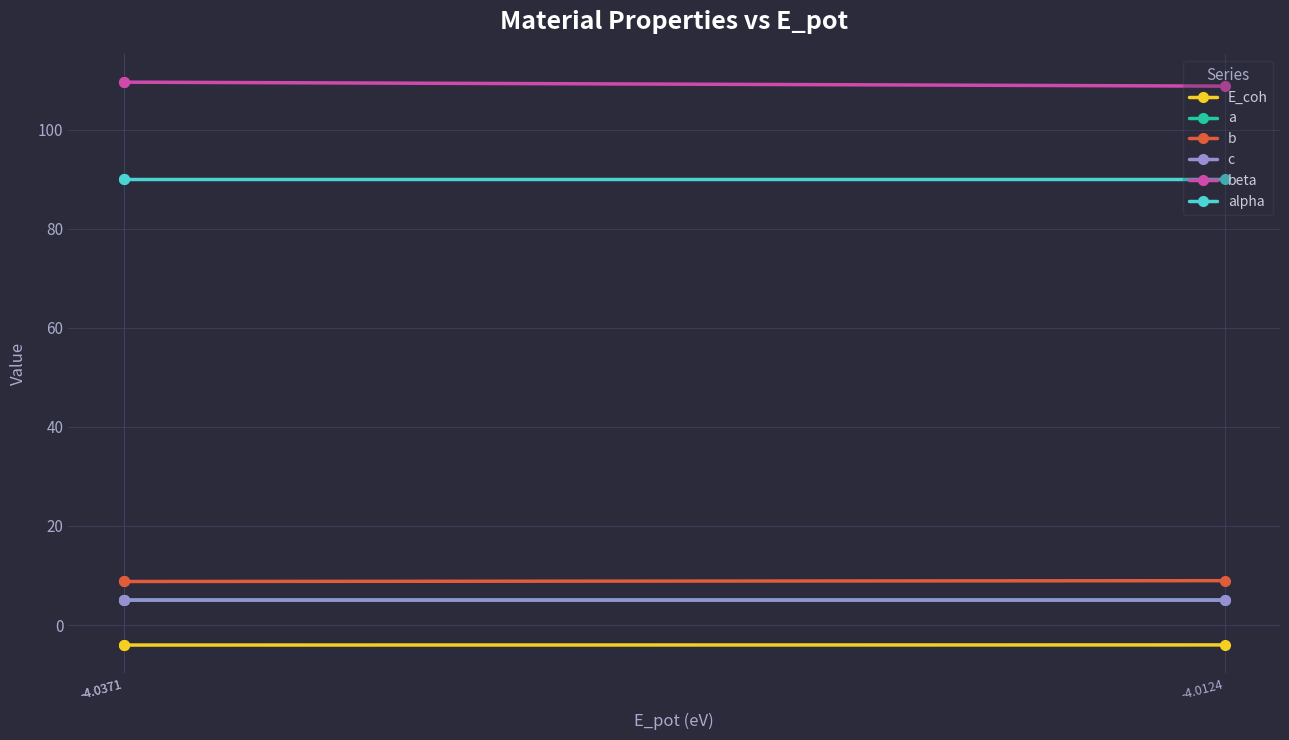

What is the maximum value for alpha?

90.0